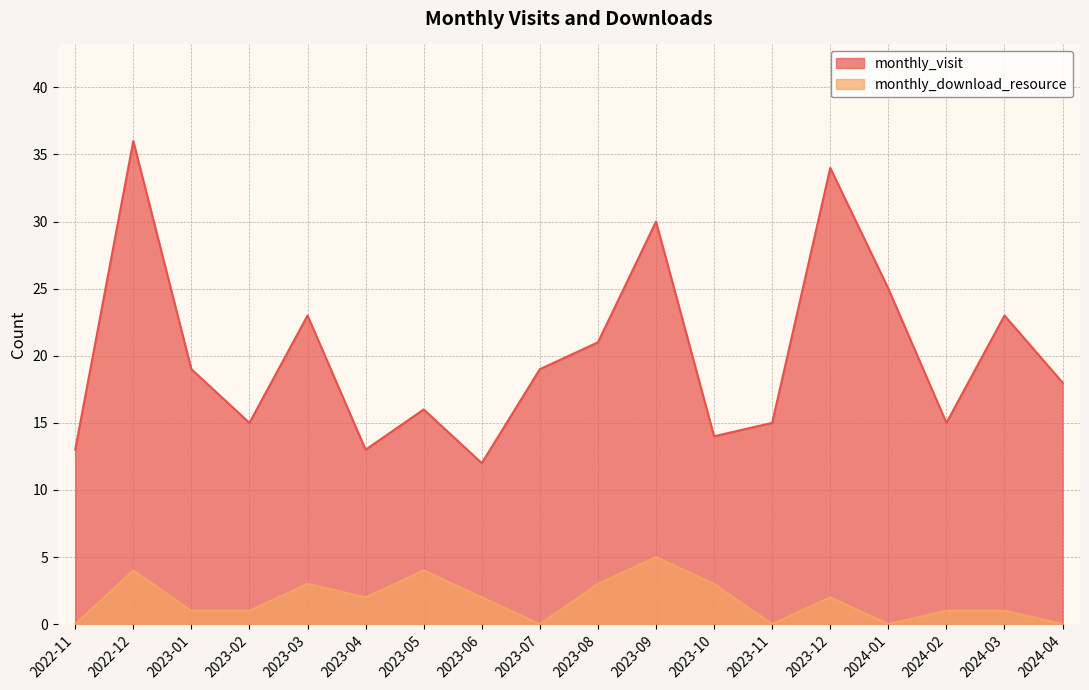

At which label does monthly_visit first exceed 19?

2022-12